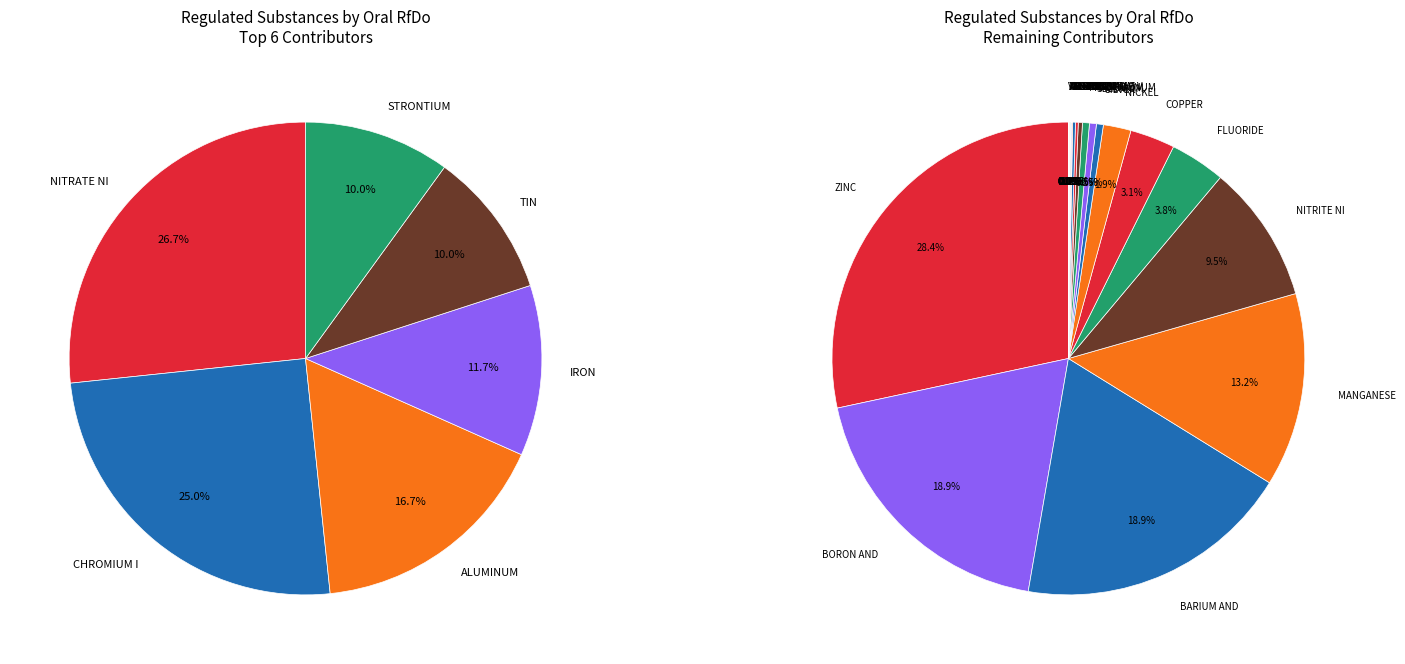

Is there a majority slice in this chart?

No